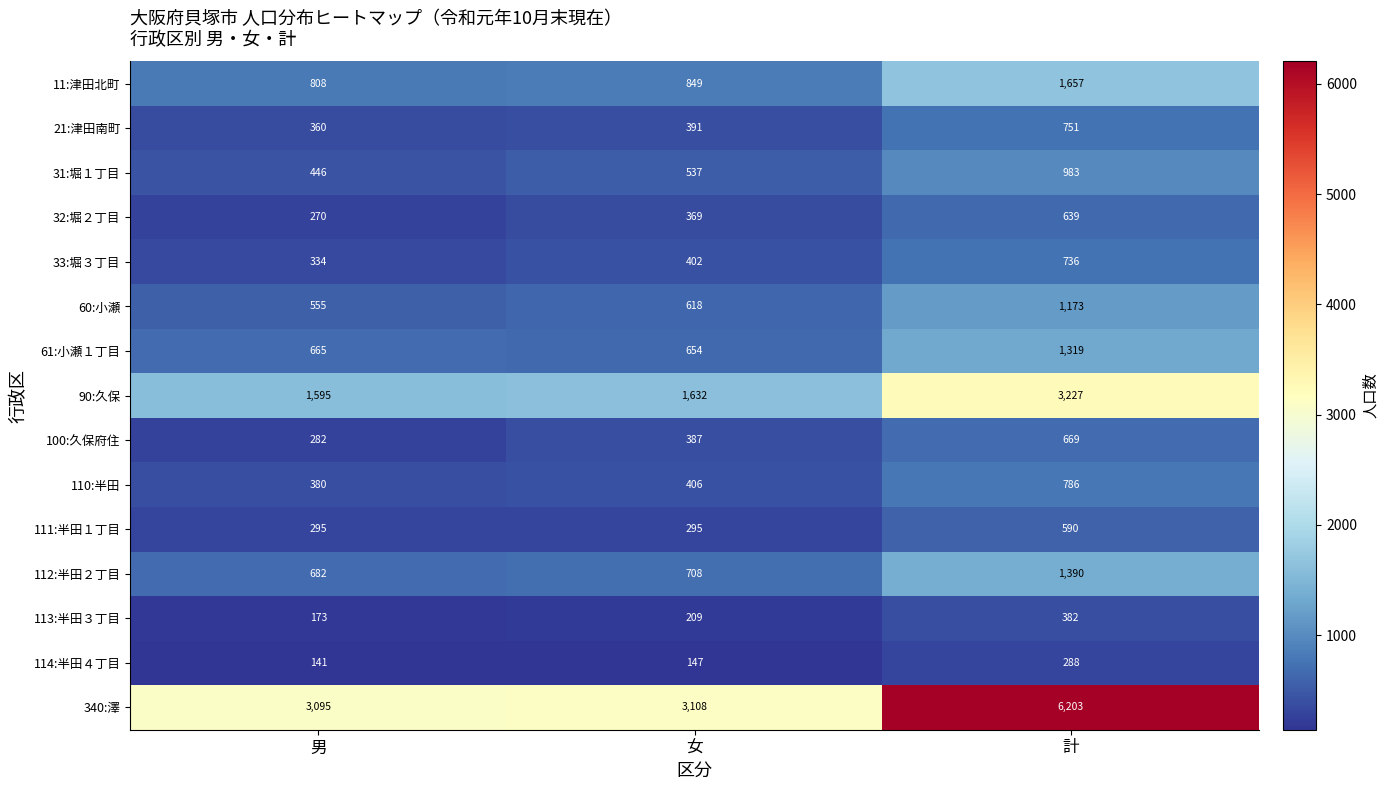

Which label corresponds to the largest value in the chart?

計